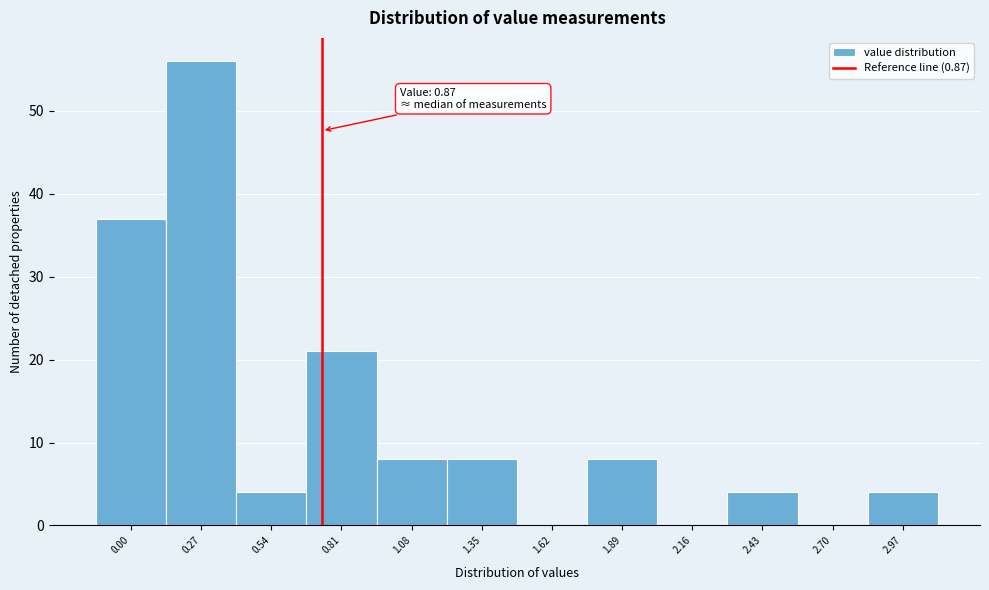

Reading left to right, transcribe all the data shown in this chart.

0.00=37	0.27=56	0.54=4	0.81=21	1.08=8	1.35=8	1.62=0	1.89=8	2.16=0	2.43=4	2.70=0	2.97=4